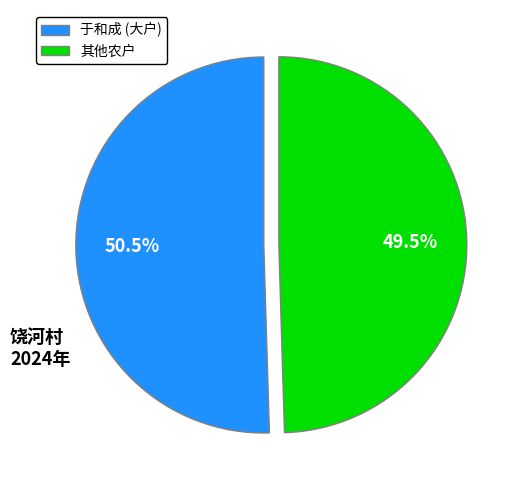

What is the largest slice in the pie chart?

于和成 (大户)